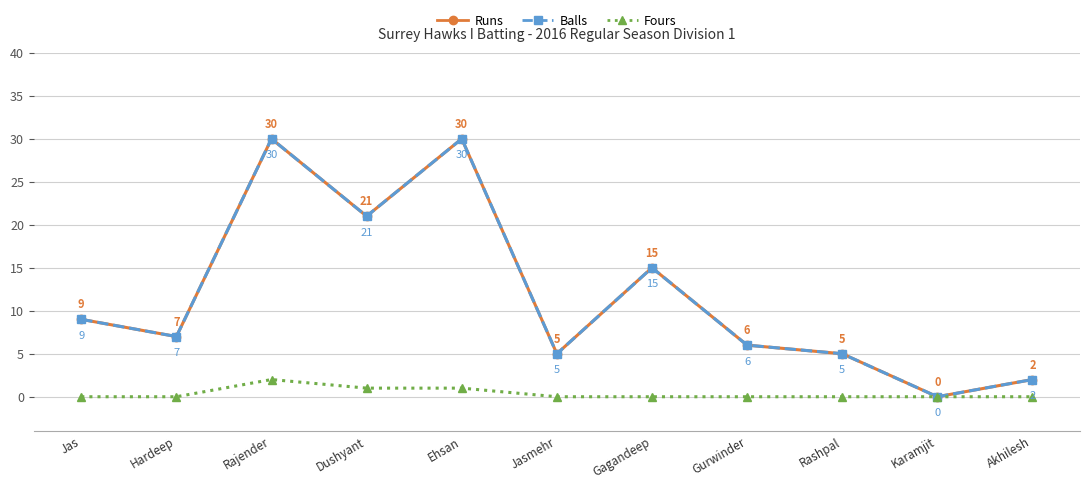

Reading left to right, list all the values displayed in this chart.

Runs: Jas=9	Hardeep=7	Rajender=30	Dushyant=21	Ehsan=30	Jasmehr=5	Gagandeep=15	Gurwinder=6	Rashpal=5	Karamjit=0	Akhilesh=2
Balls: Jas=9	Hardeep=7	Rajender=30	Dushyant=21	Ehsan=30	Jasmehr=5	Gagandeep=15	Gurwinder=6	Rashpal=5	Karamjit=0	Akhilesh=2
Fours: Jas=0	Hardeep=0	Rajender=2	Dushyant=1	Ehsan=1	Jasmehr=0	Gagandeep=0	Gurwinder=0	Rashpal=0	Karamjit=0	Akhilesh=0